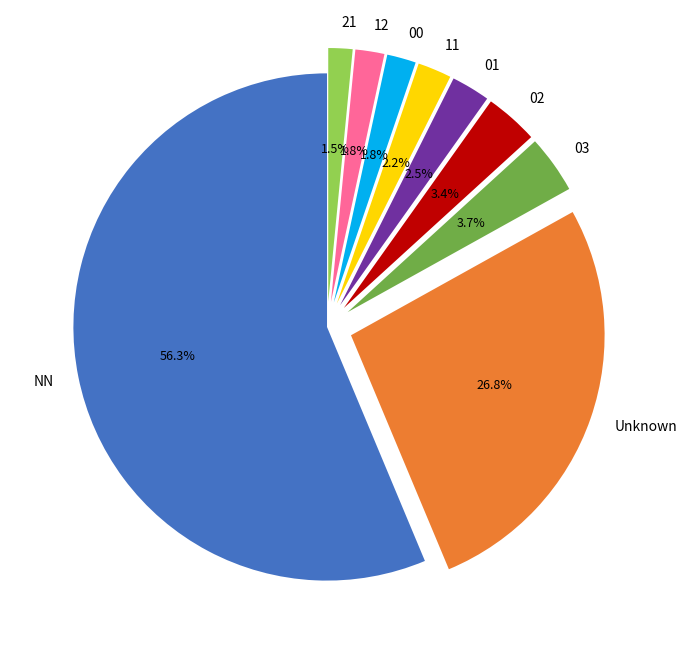

True or false: 03 accounts for 4% of the total.

True